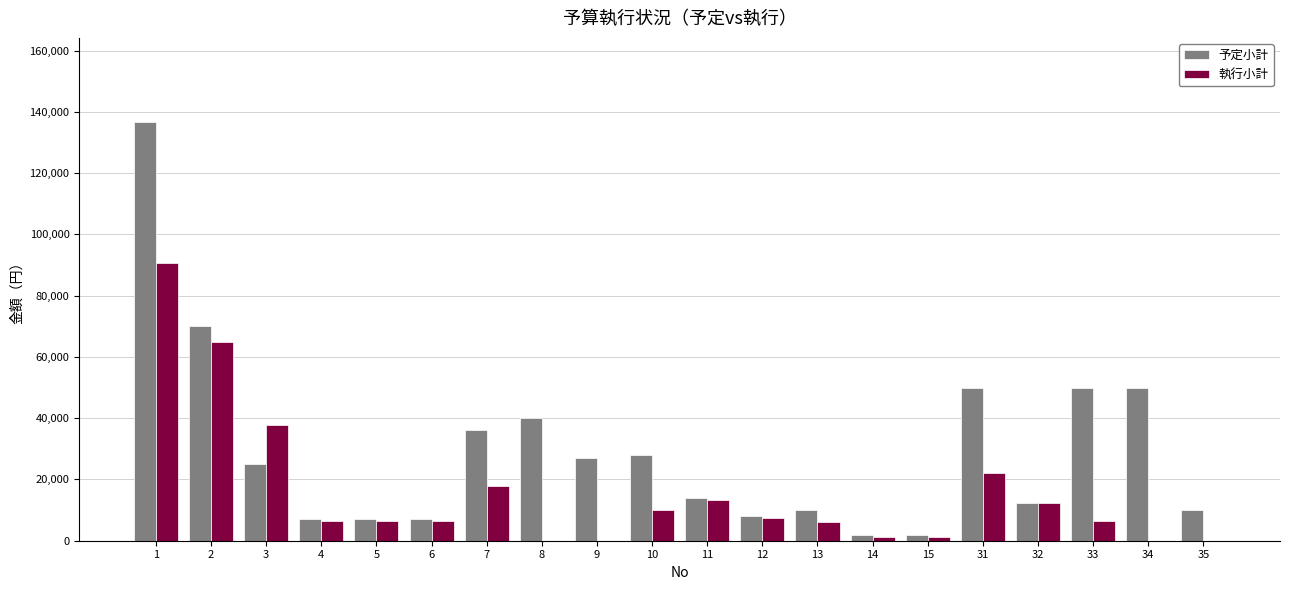

Which series changed the most between 5 and 10?

予定小計